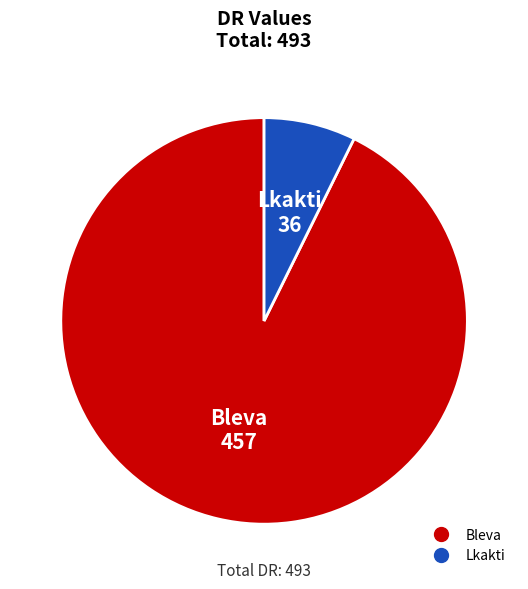

How many slices are in this pie chart?

2